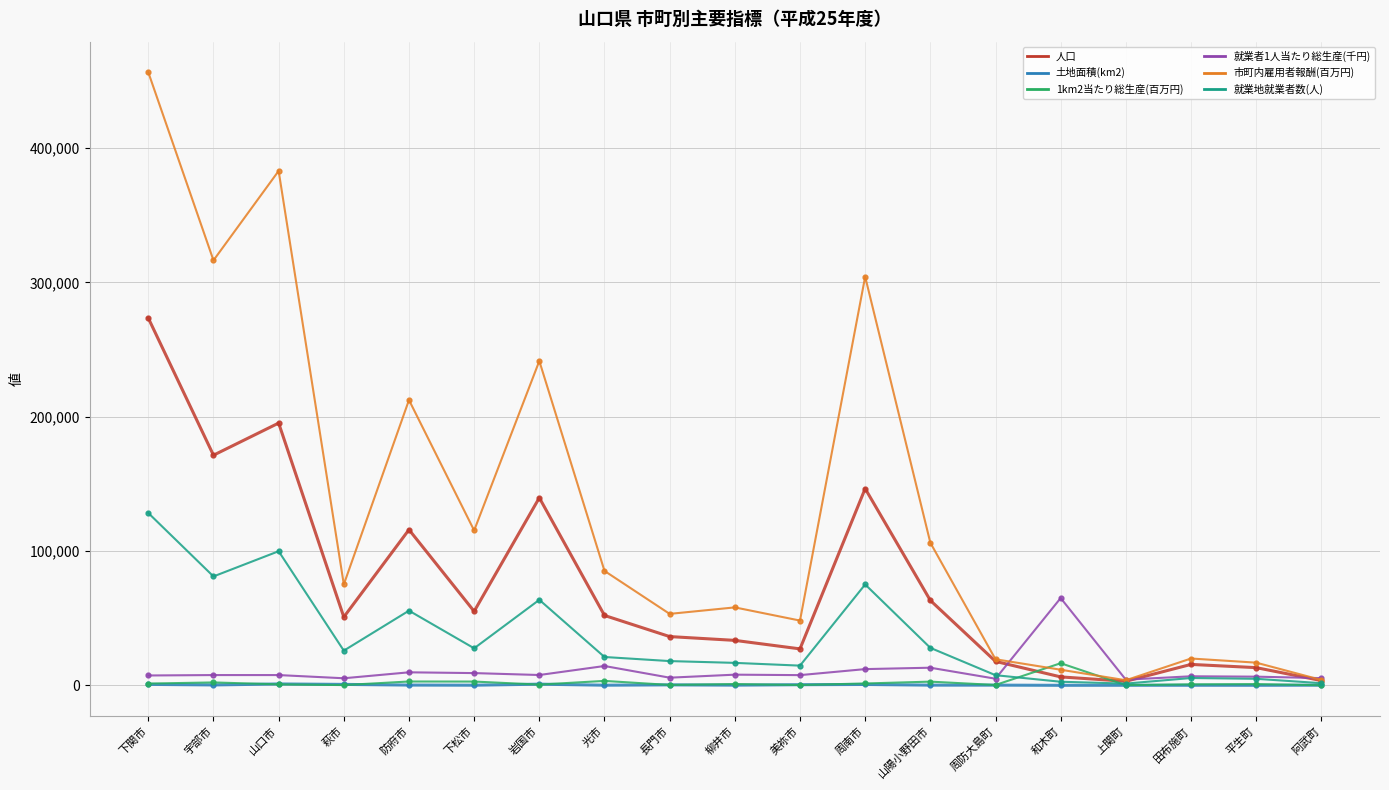

What is the minimum value shown in the chart?

10.6